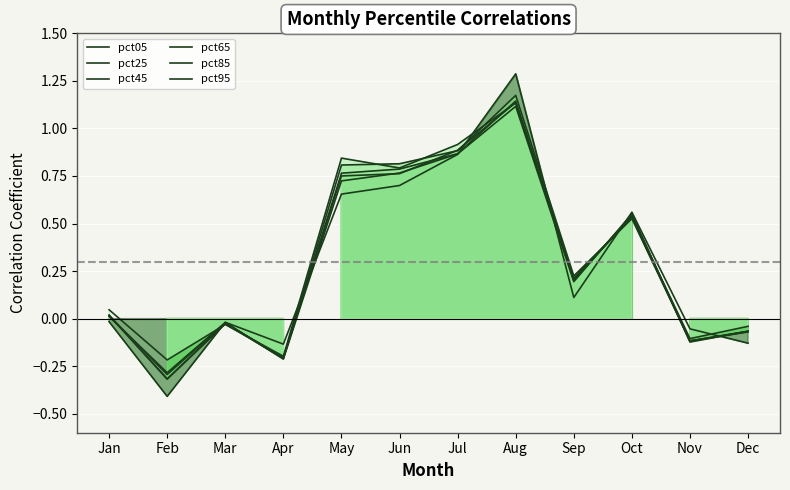

What are all the series names shown in the legend?

pct05, pct25, pct45, pct65, pct85, pct95